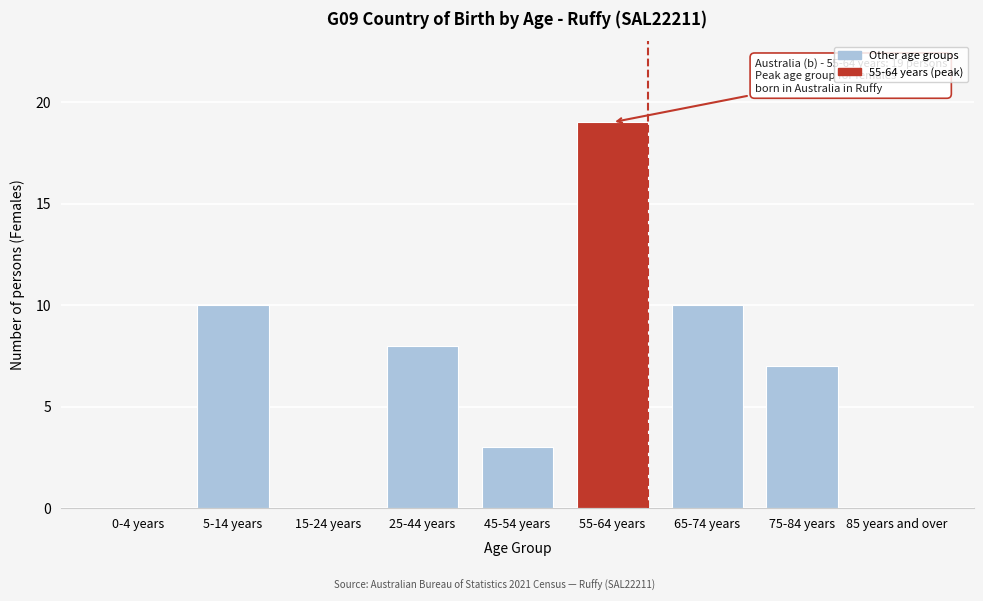

What is the sum of all values?

57